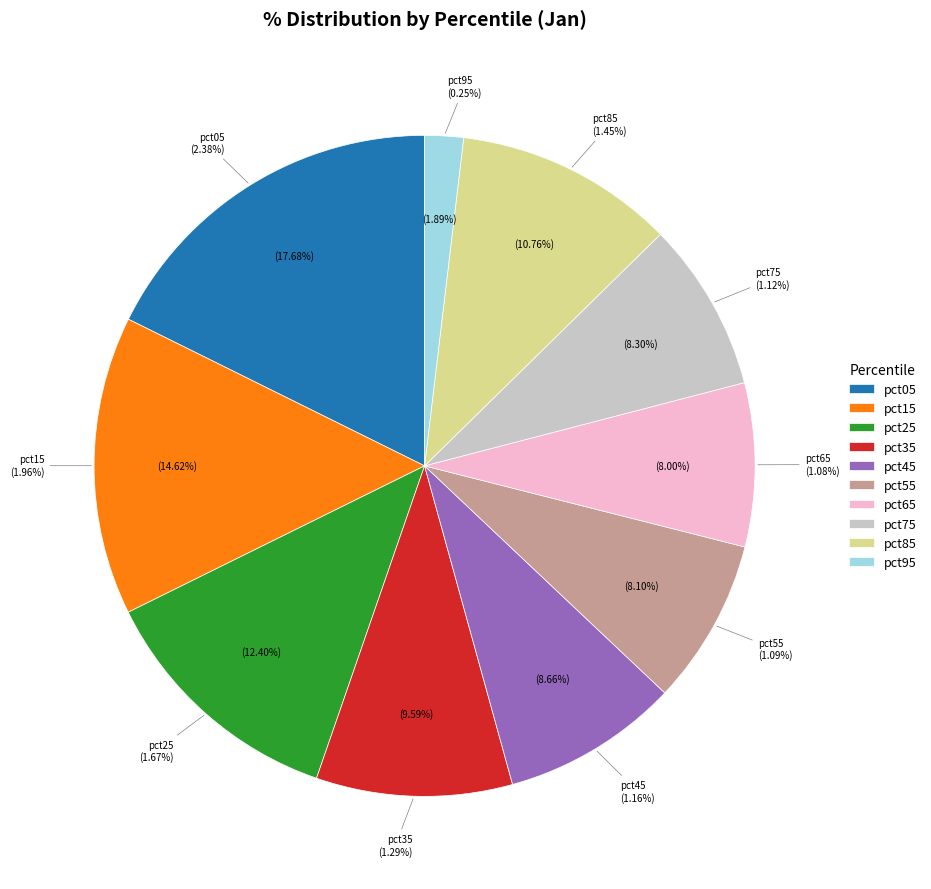

To the nearest percent, what is the difference between the largest and smallest slice percentages?

16%